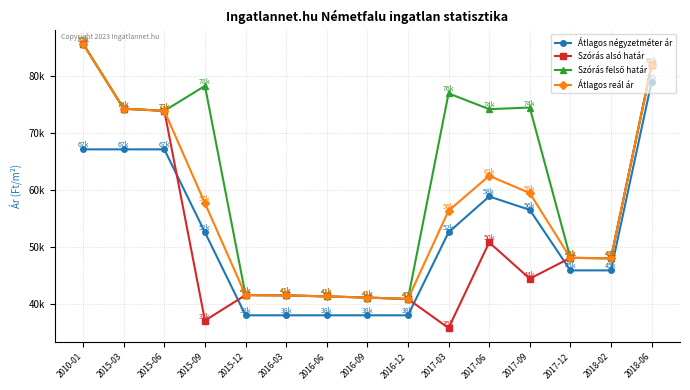

True or false: Átlagos reál ár and Szórás alsó határ intersect in this chart.

False